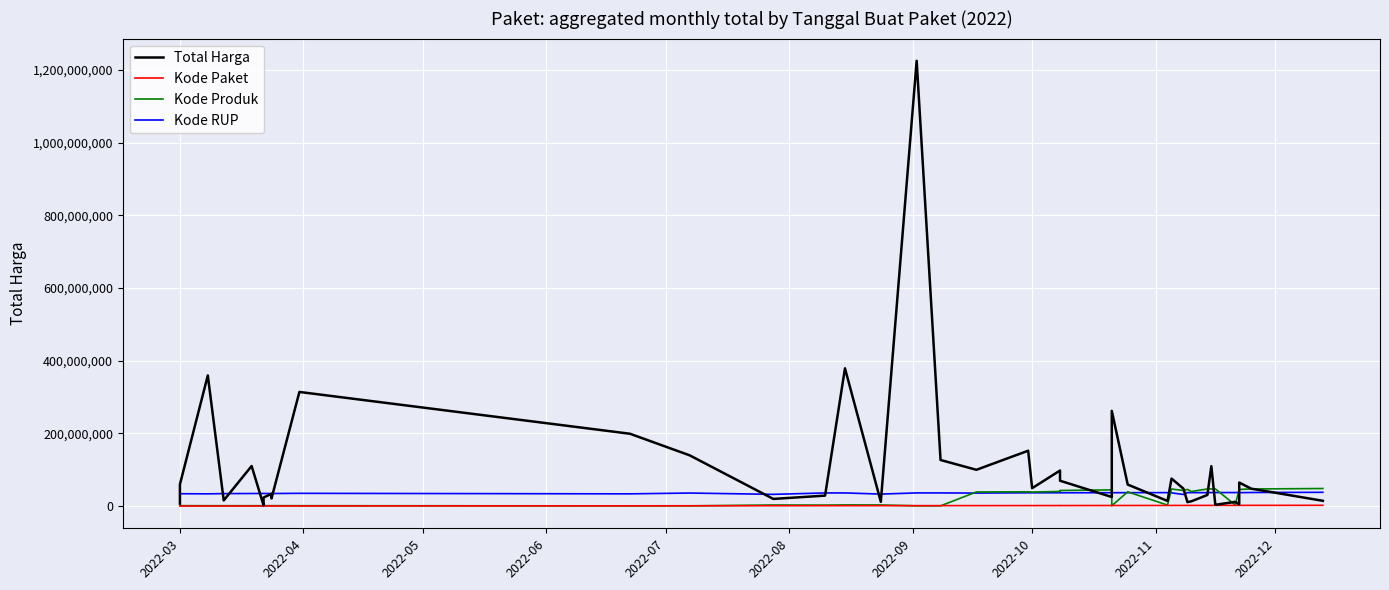

How many data points in Total Harga are above 48140000?

19